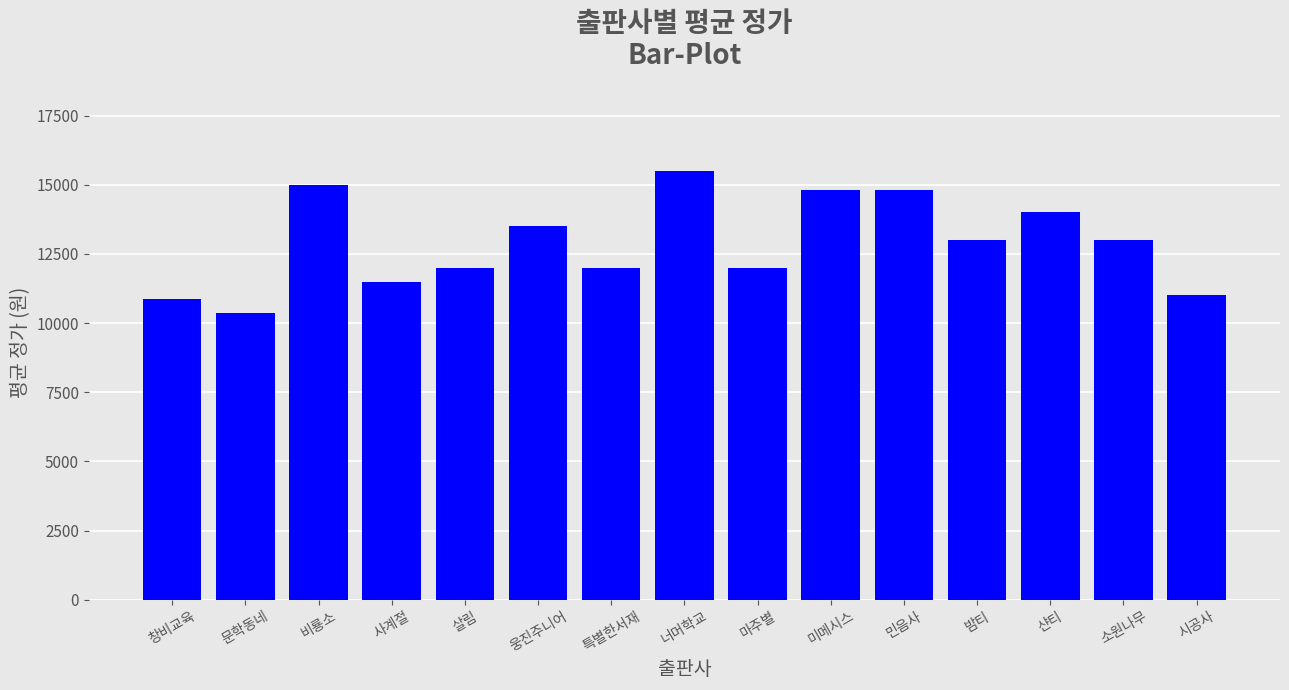

Reading left to right, transcribe all the data shown in this chart.

창비교육=10857	문학동네=10375	비룡소=15000	사계절=11500	살림=12000	웅진주니어=13500	특별한서재=12000	너머학교=15500	마주별=12000	미메시스=14800	민음사=14800	밤티=13000	샨티=14000	소원나무=13000	시공사=11000